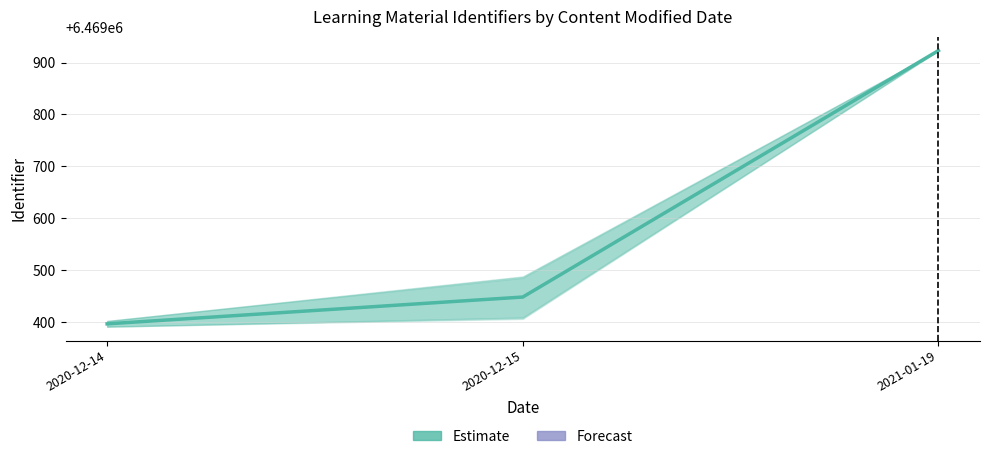

Rank the categories by value from lowest to highest.

2020-12-14, 2020-12-15, 2021-01-19